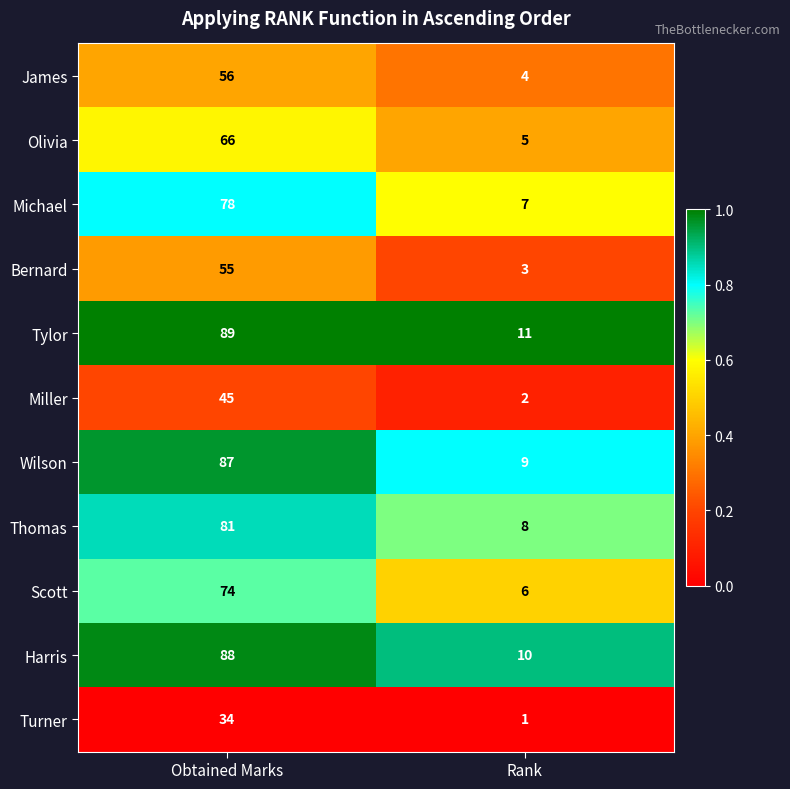

Is it true that Harris equals 133 at Obtained Marks?

False